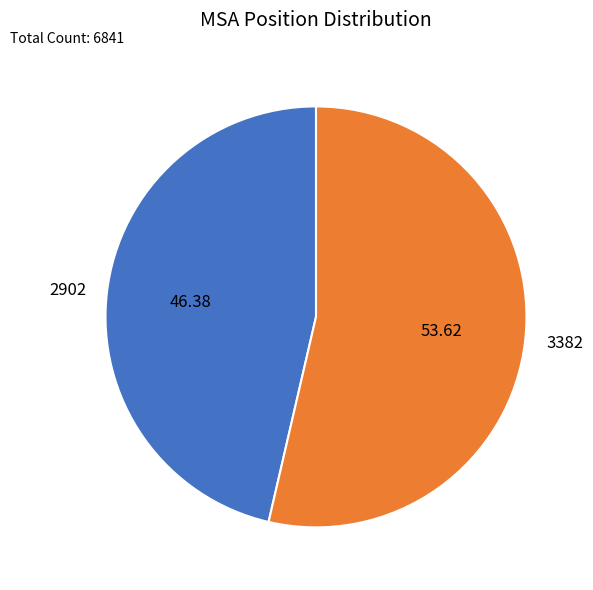

Count the number of slices in the pie.

2